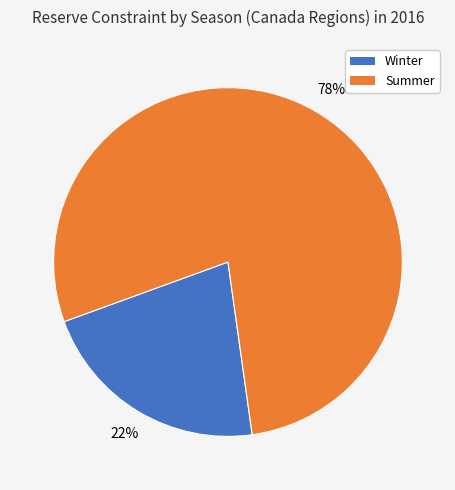

Is there a majority slice in this chart?

Yes